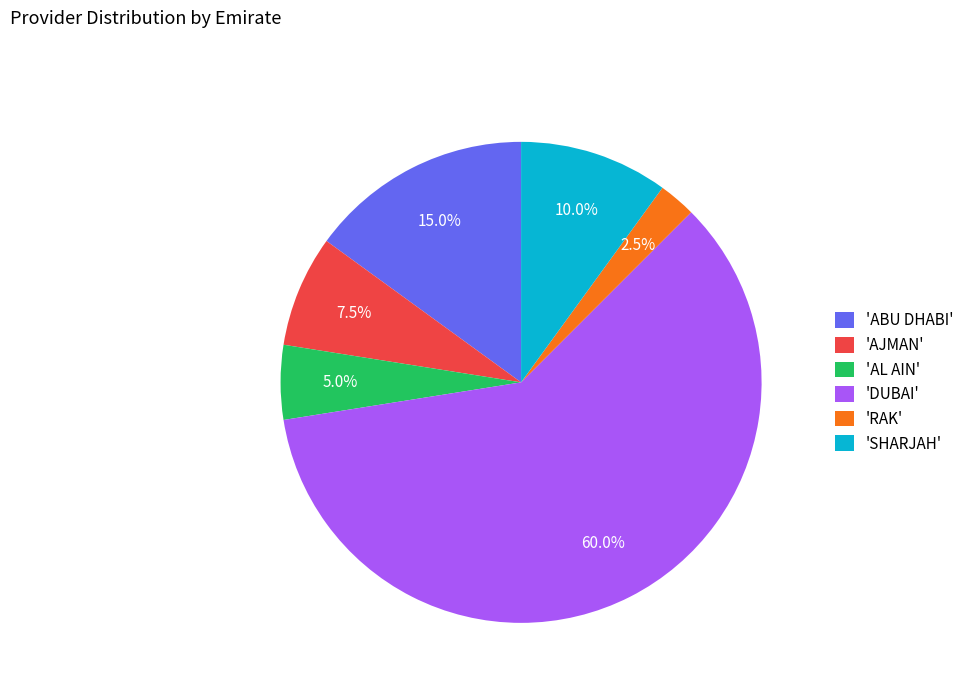

Which has a higher value, 'AL AIN' or 'DUBAI'?

'DUBAI'